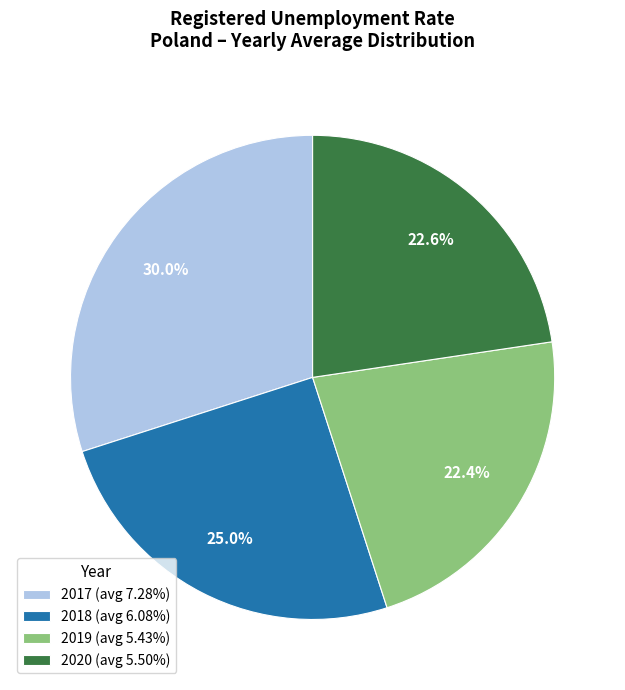

What is the ratio of the value at 2017 (avg 7.28%) to the value at 2018 (avg 6.08%)?

1.2